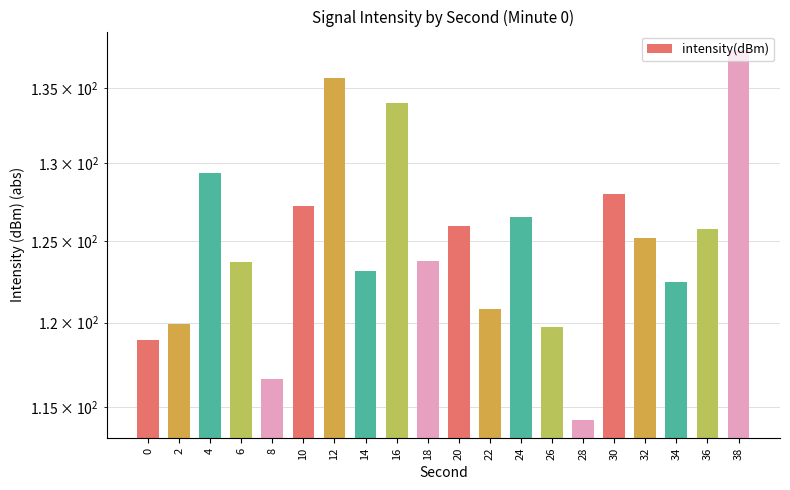

At which label is the value closest to 125?

32